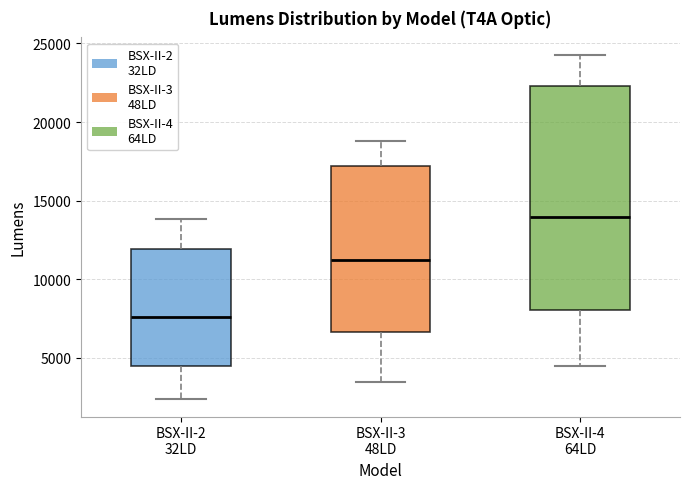

Which box's median line is the highest?

BSX-II-4 64LD